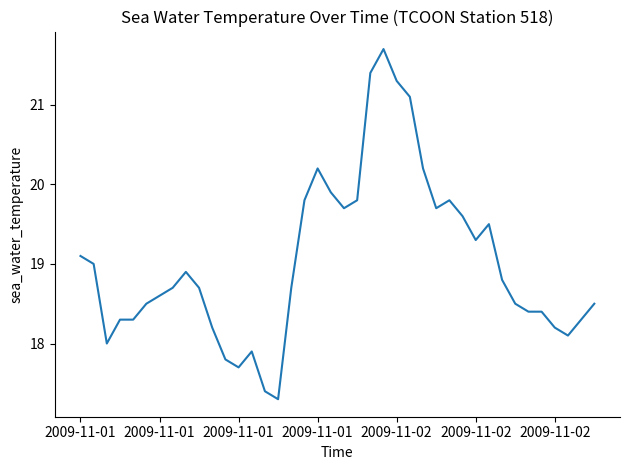

What is the difference between the maximum and minimum values?

4.4